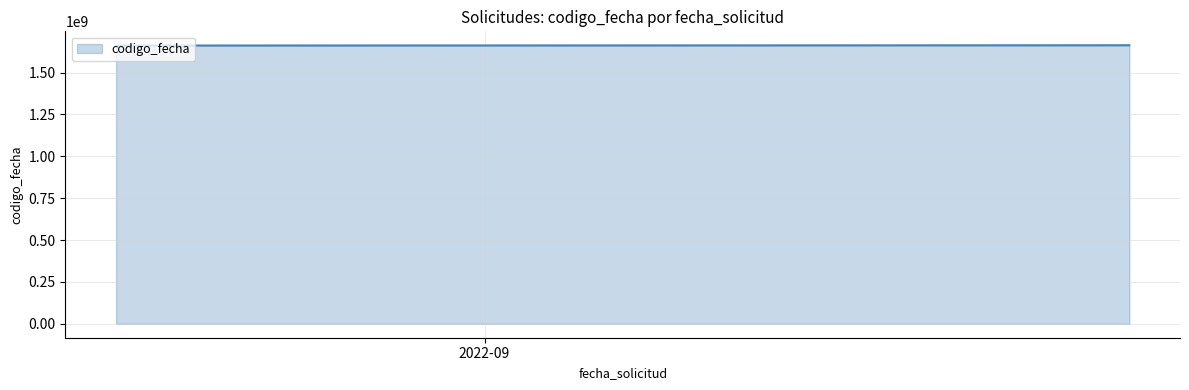

What is the sum of all values?

8313679255